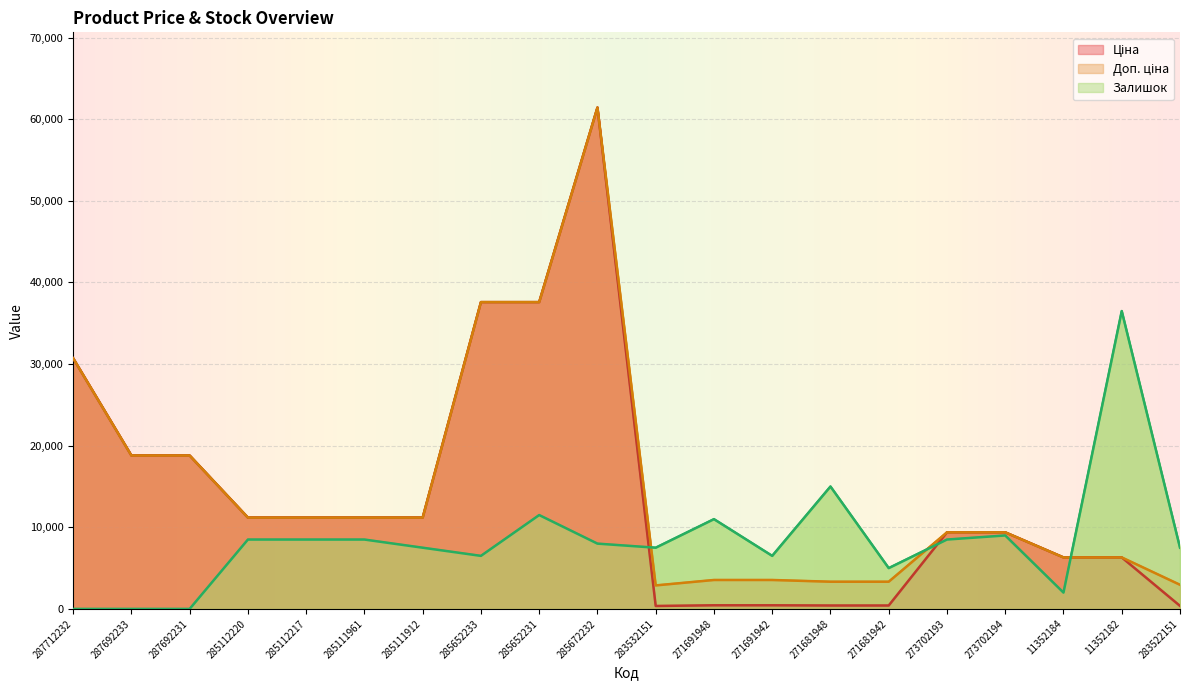

Which series ends up on top after the final intersection of Залишок and Ціна?

Залишок